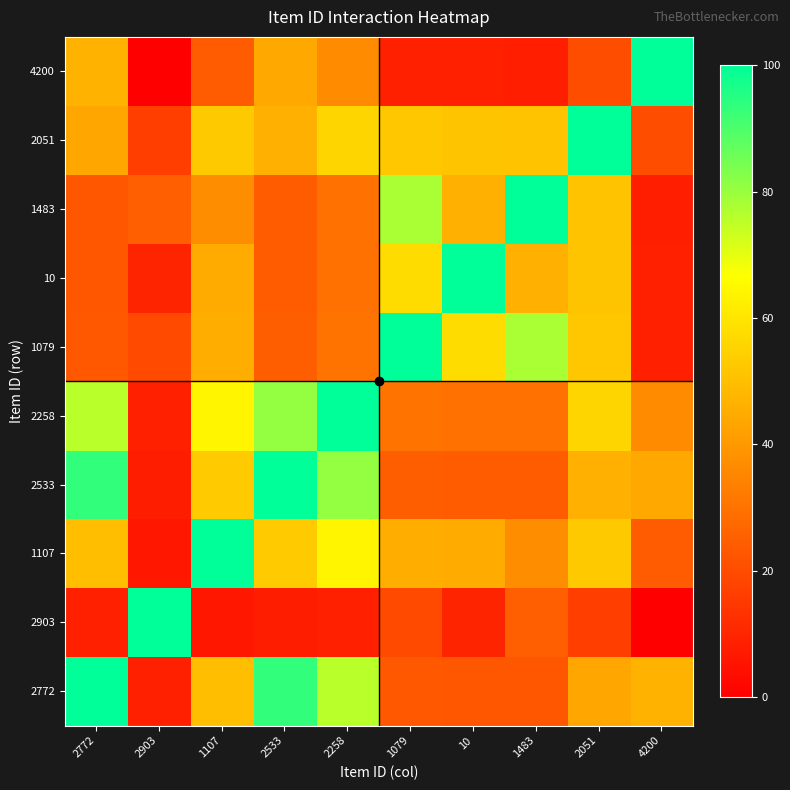

What is the total value across all series at 1107?

477.0